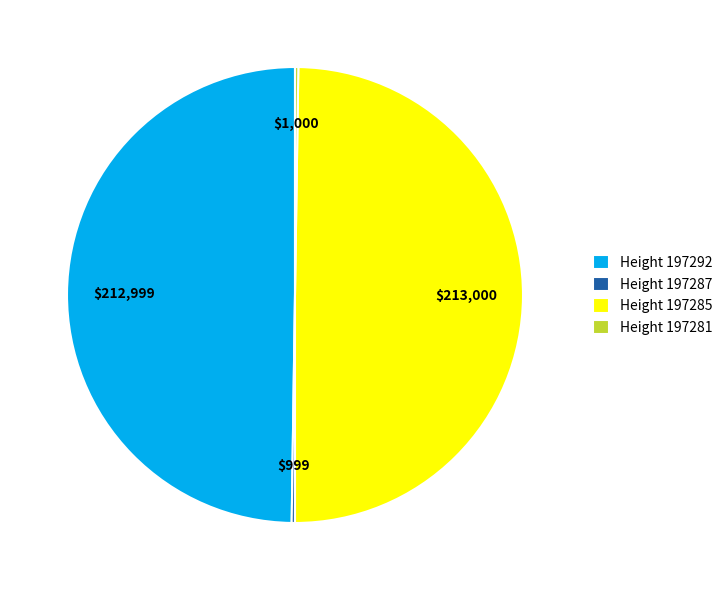

What is the ratio of the value at Height 197285 to the value at Height 197292?

1.0